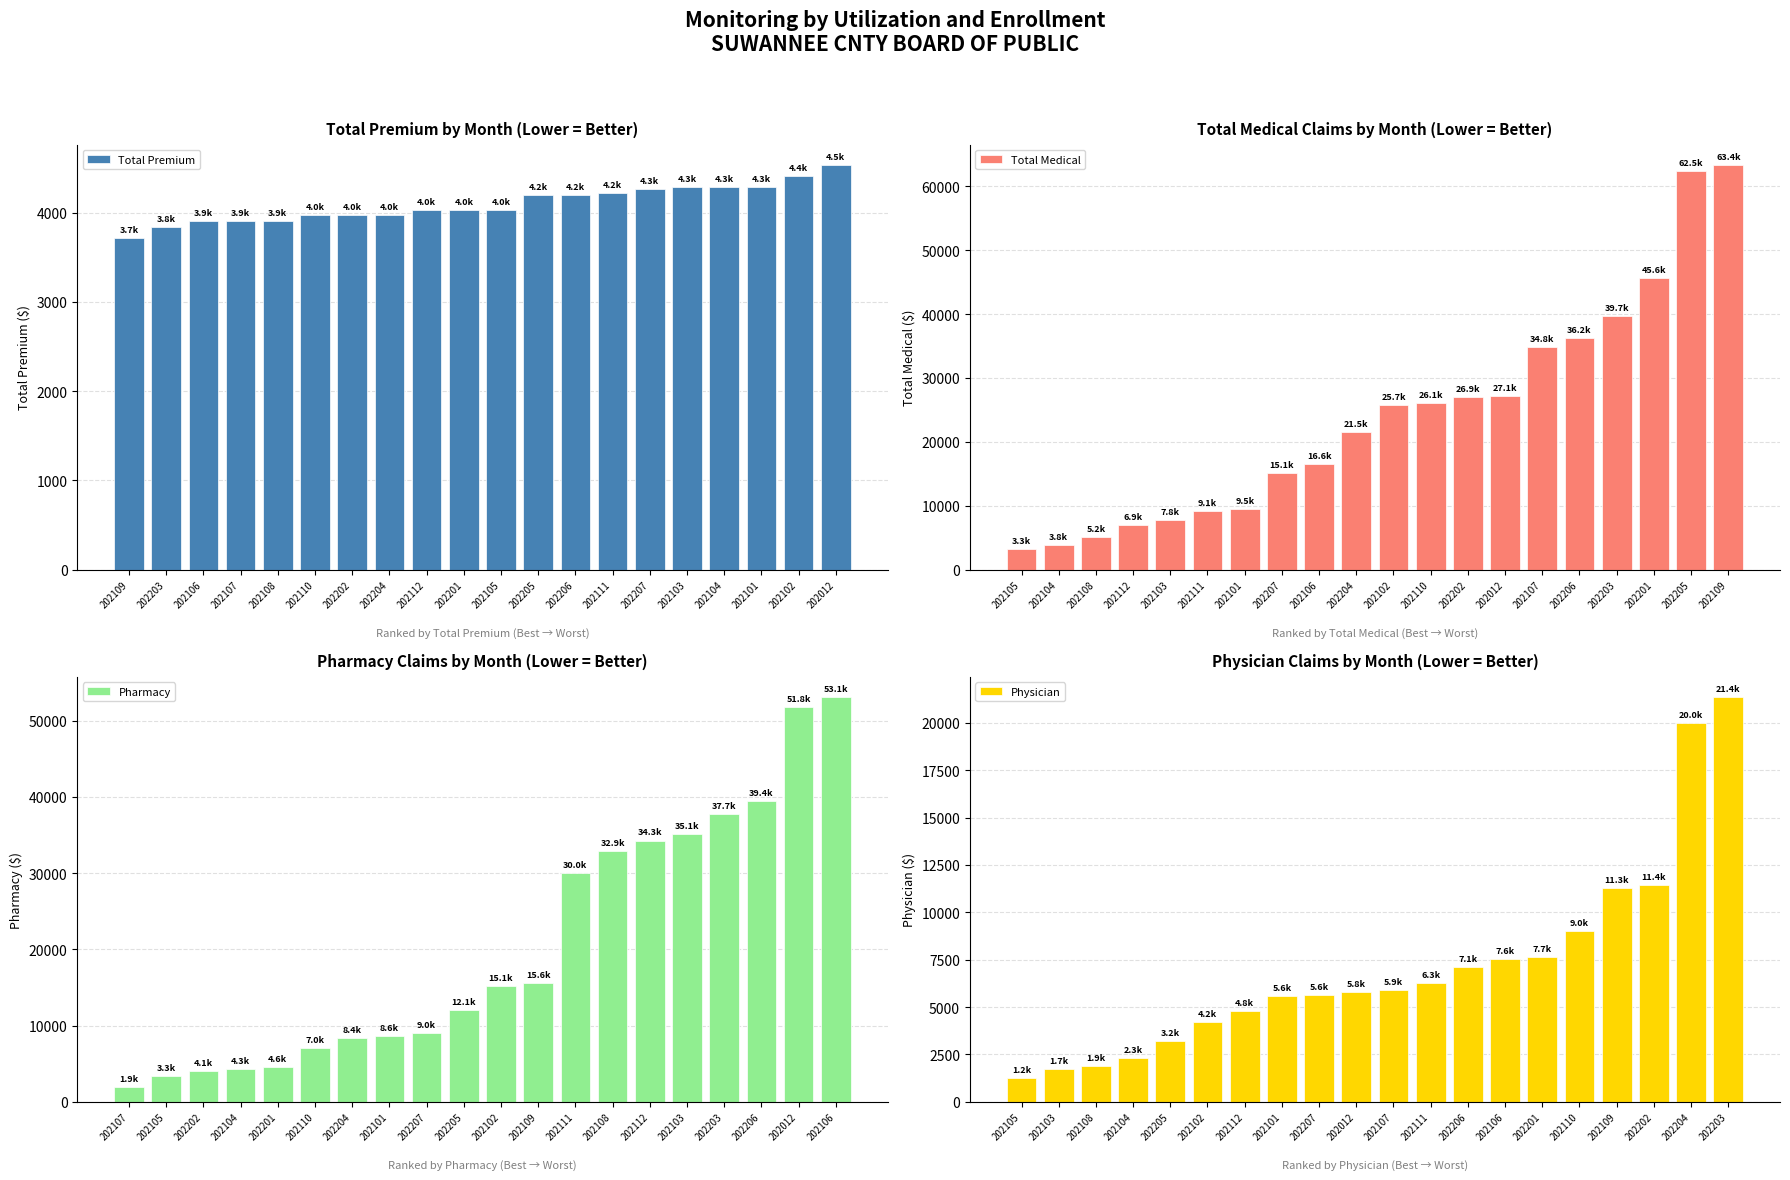

What is the greatest value displayed?

63396.2